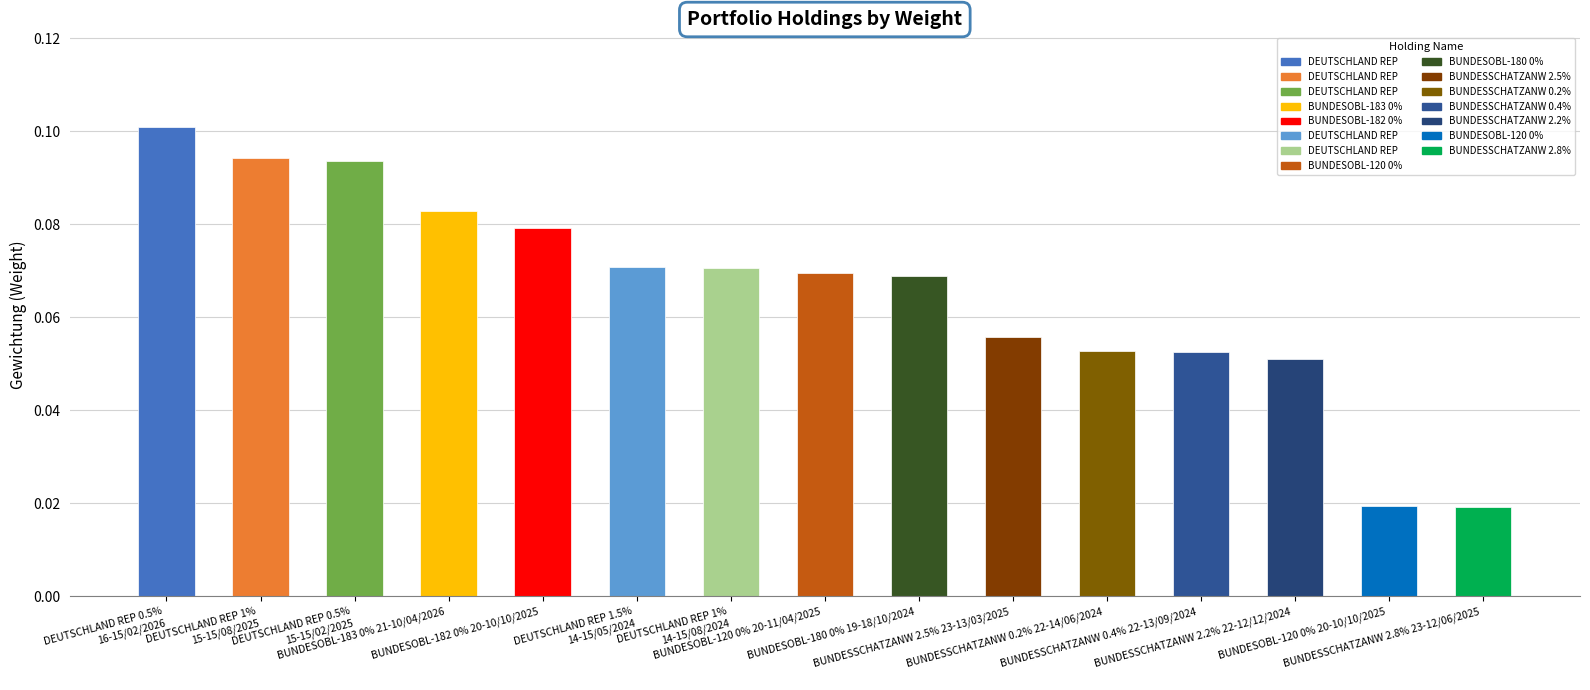

What is the sum of all values?

1.0